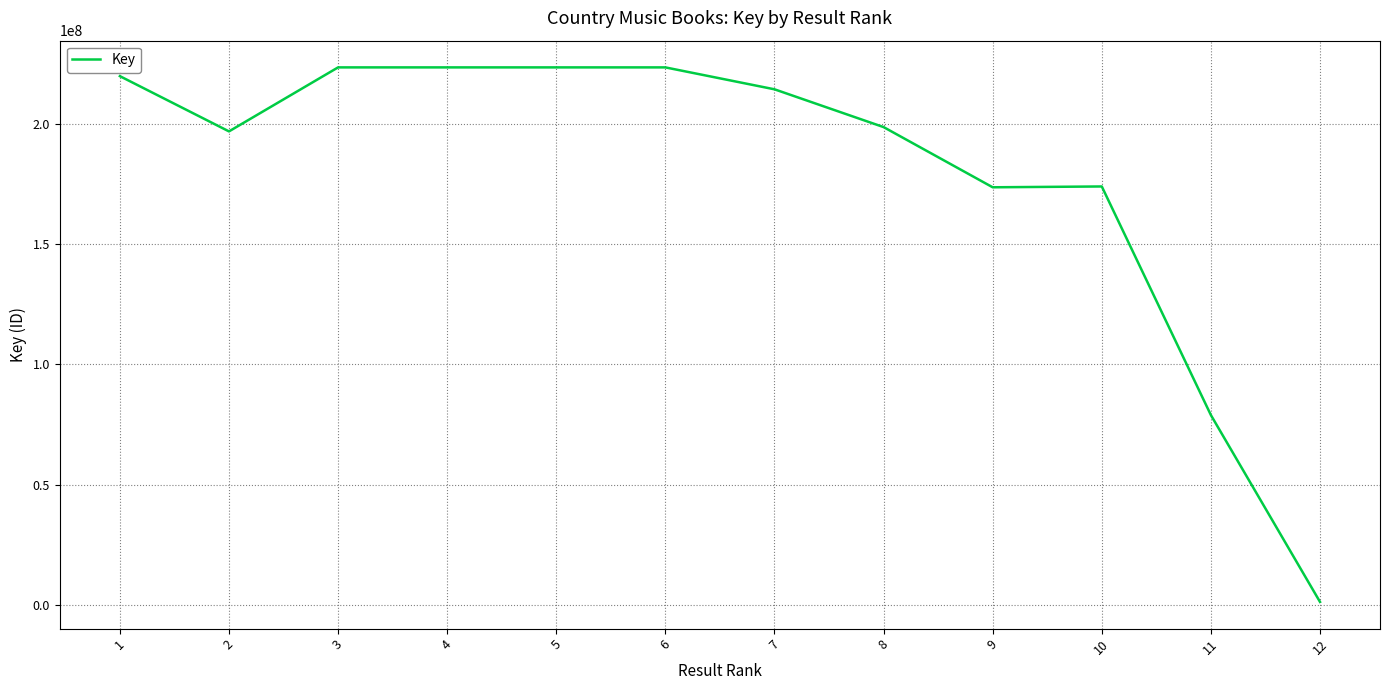

Is it true that the value at 1 is 390181324?

False